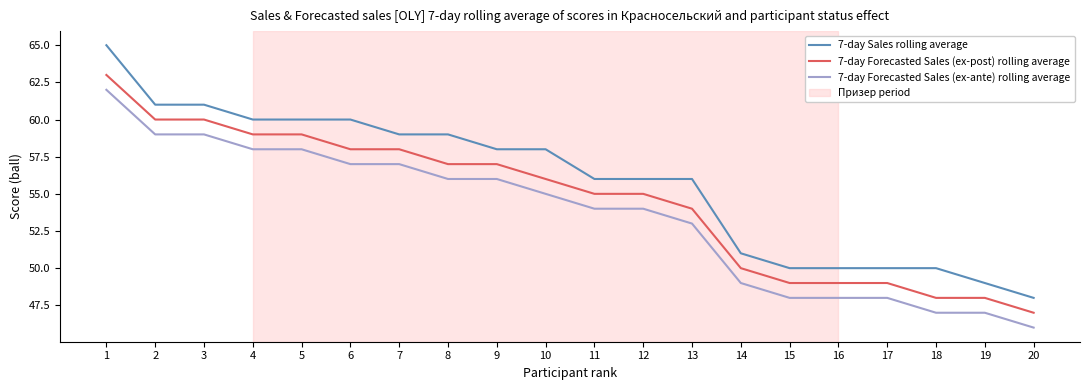

Is it true that 7-day Sales rolling average equals 100 at 4?

False